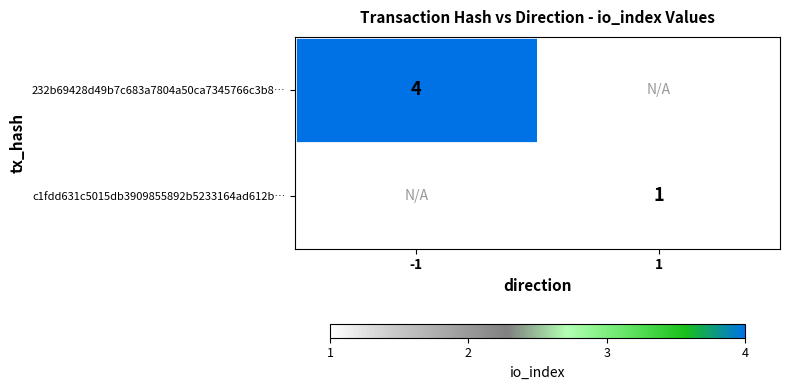

The value of c1fdd631c5015db3909855892b5233164ad612b… at 1 is 1. True or false?

True